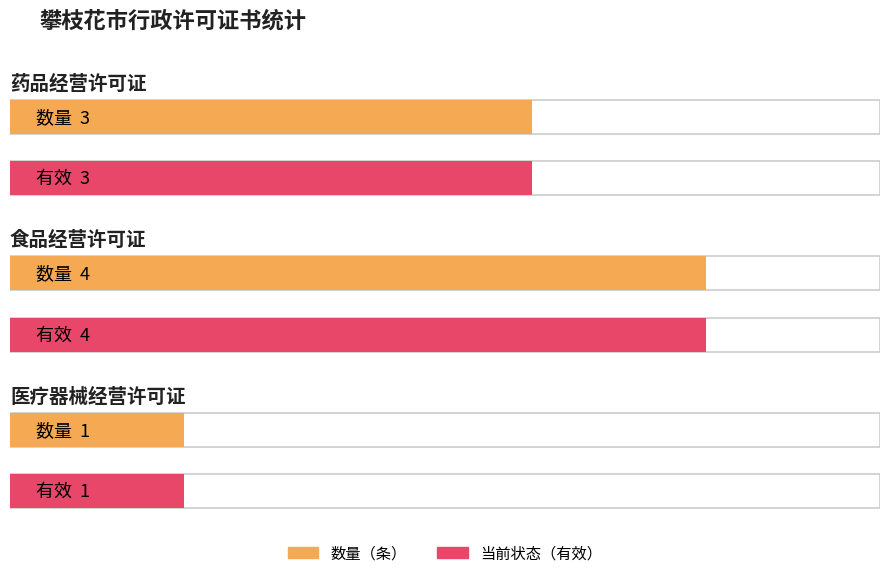

What is the label of the 1st bar from the left?

药品经营许可证